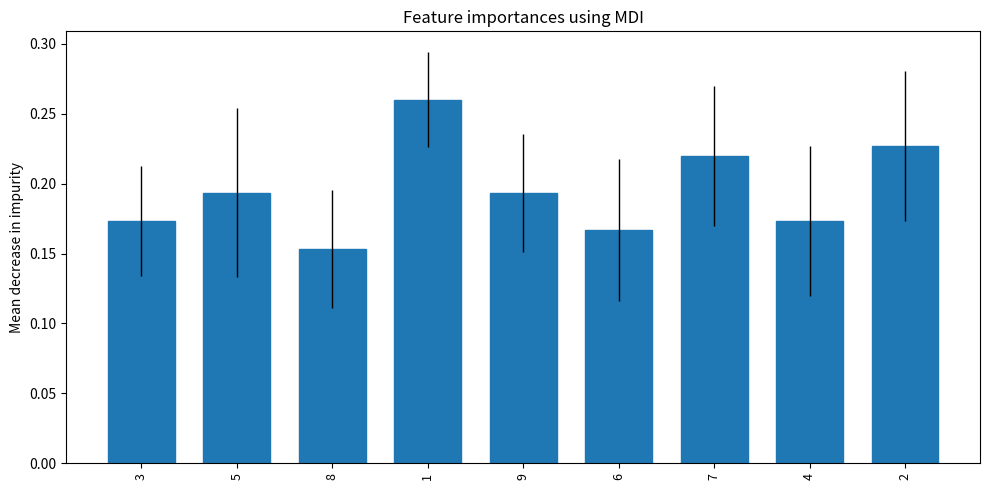

How many values are between 0 and 1?

9